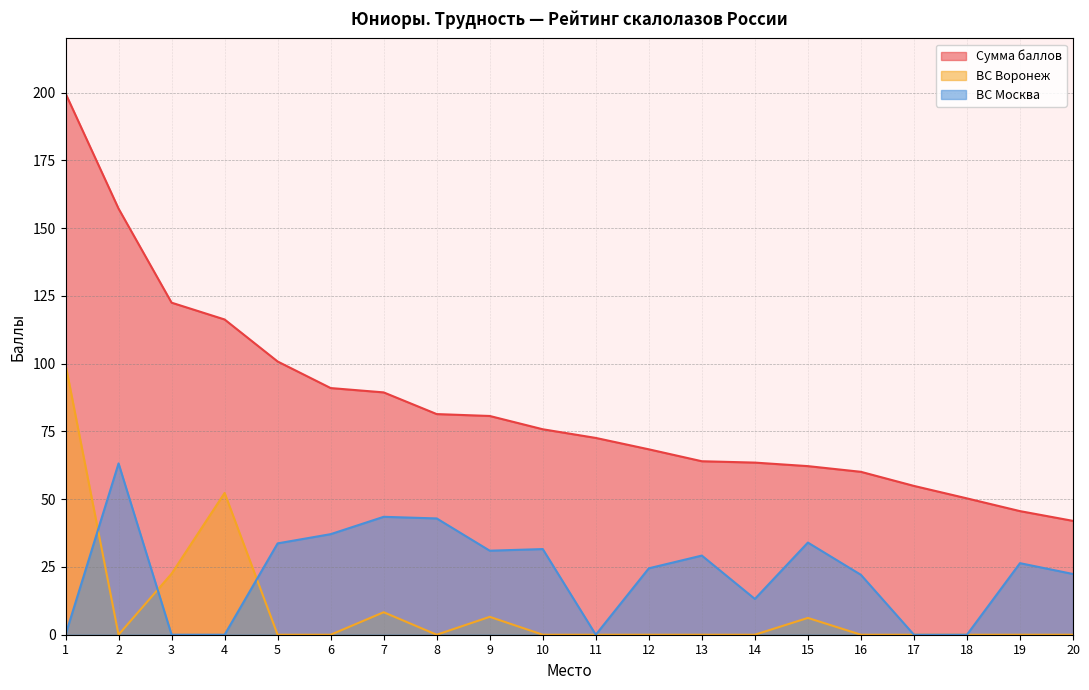

Rank the series by their maximum value, from highest to lowest.

Сумма баллов, ВС Воронеж, ВС Москва